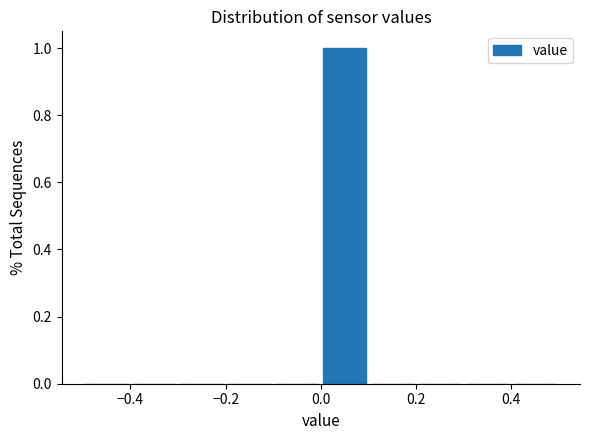

Over which range of the x-axis is the bar tallest?

0.0 to 0.1